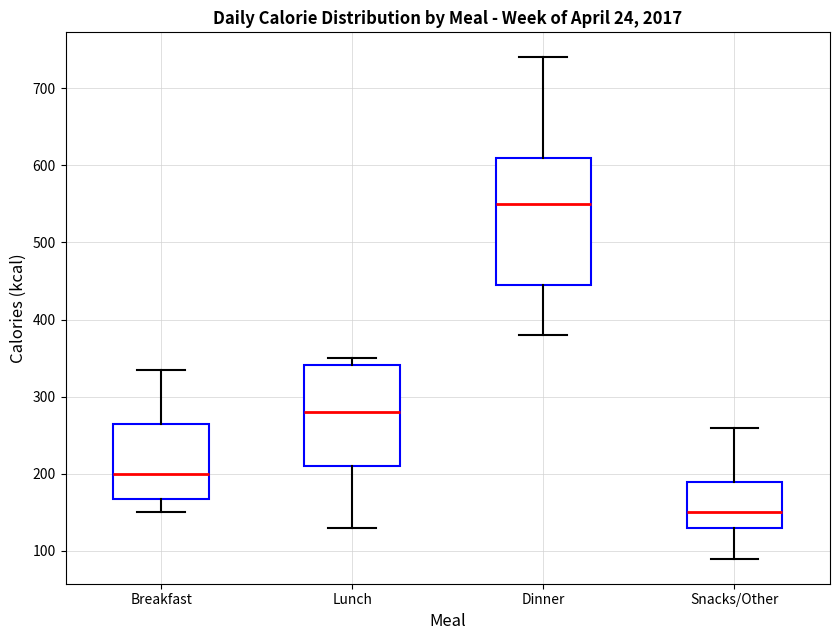

Comparing the boxes themselves (not the whiskers), which one is the tallest?

Dinner